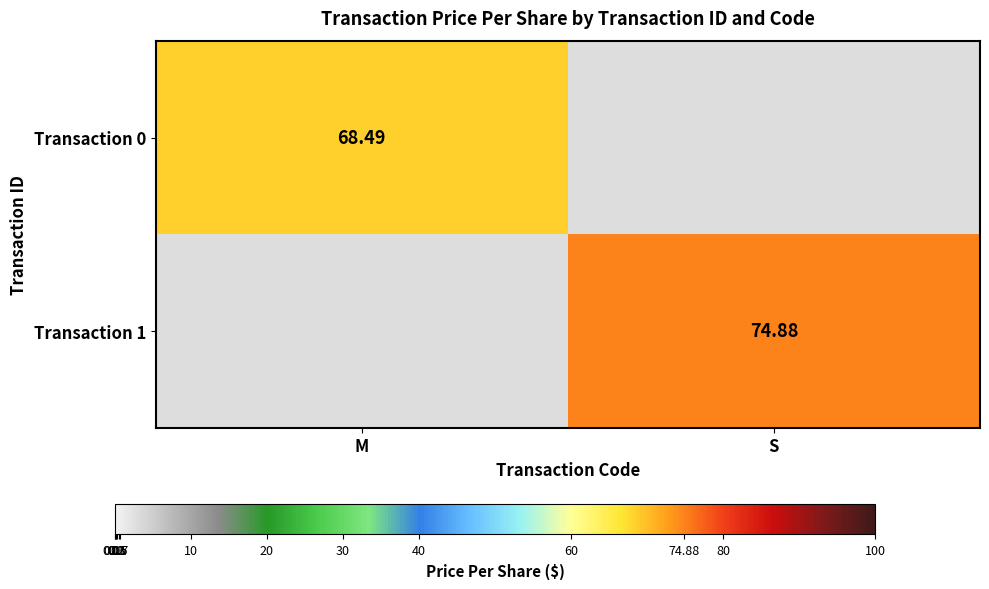

How many data points does each series have?

2